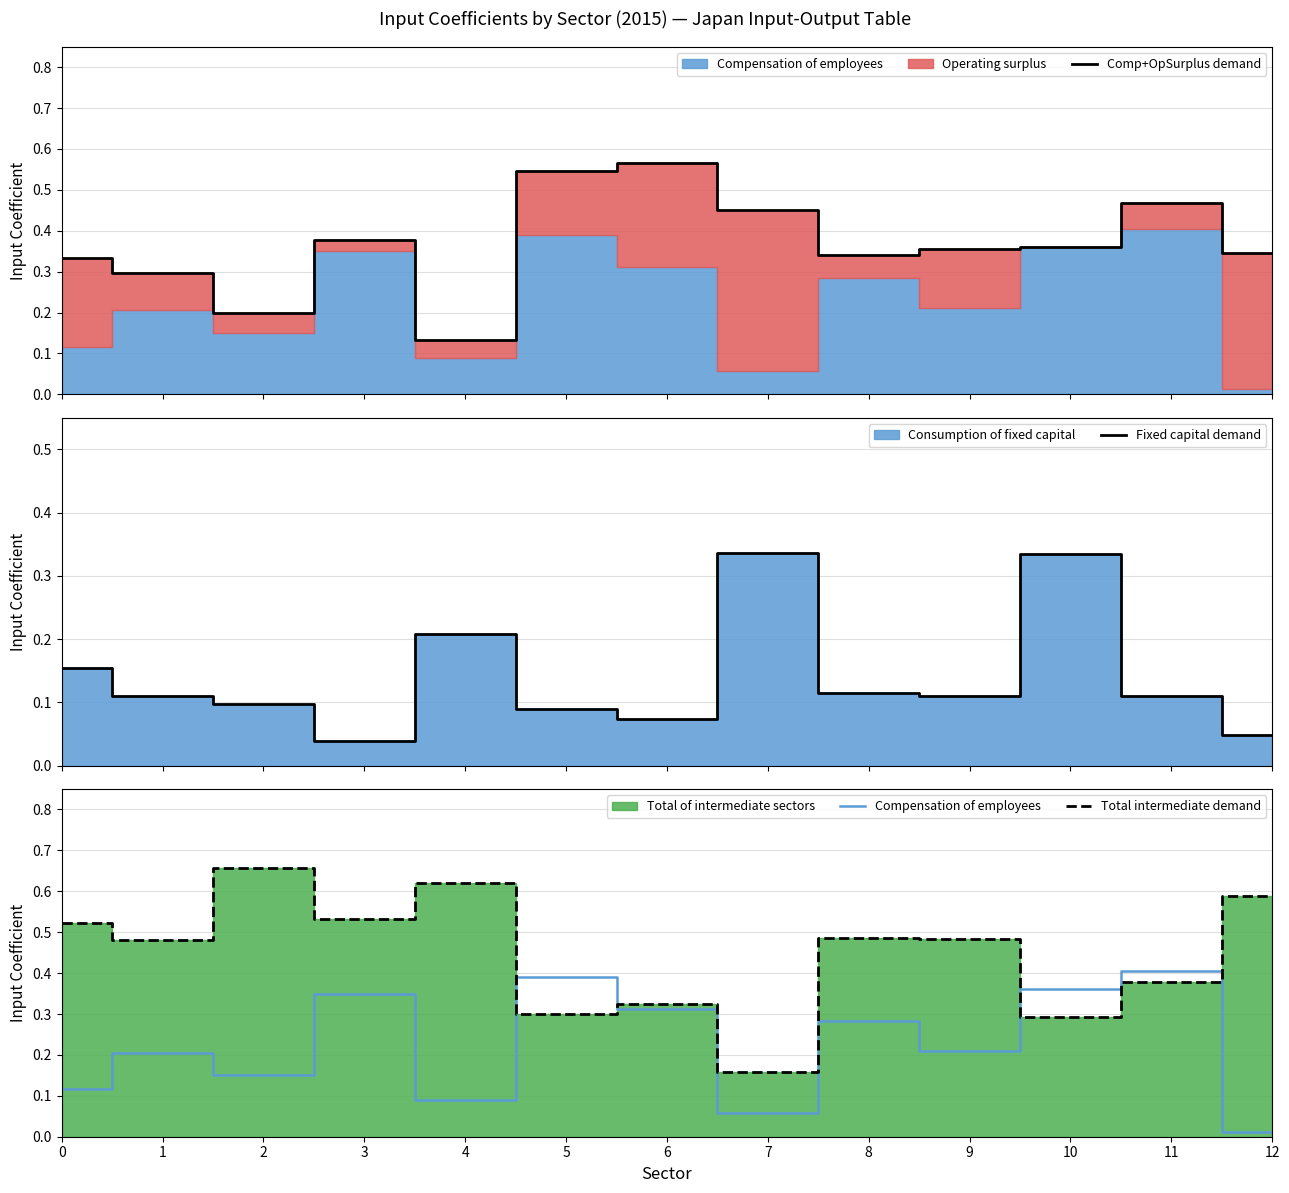

Which series has the largest range (max minus min)?

Total intermediate demand